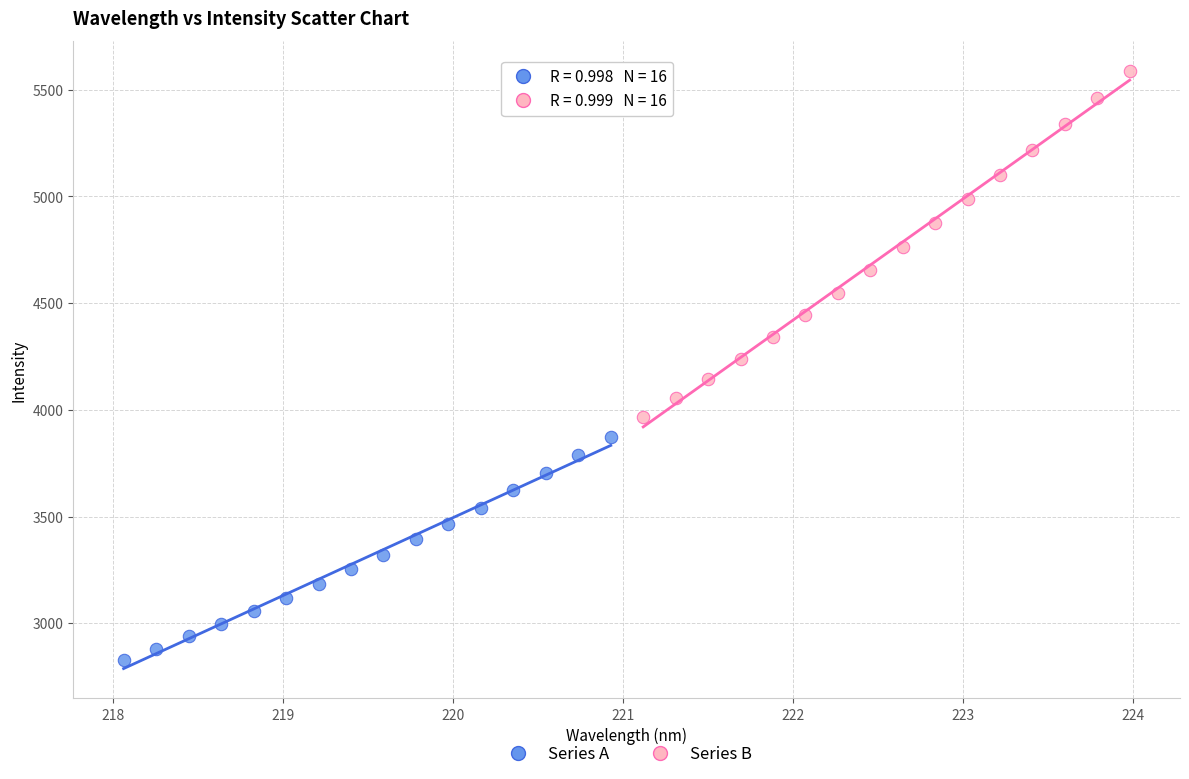

What are all the series names shown in the legend?

Series A, Series B